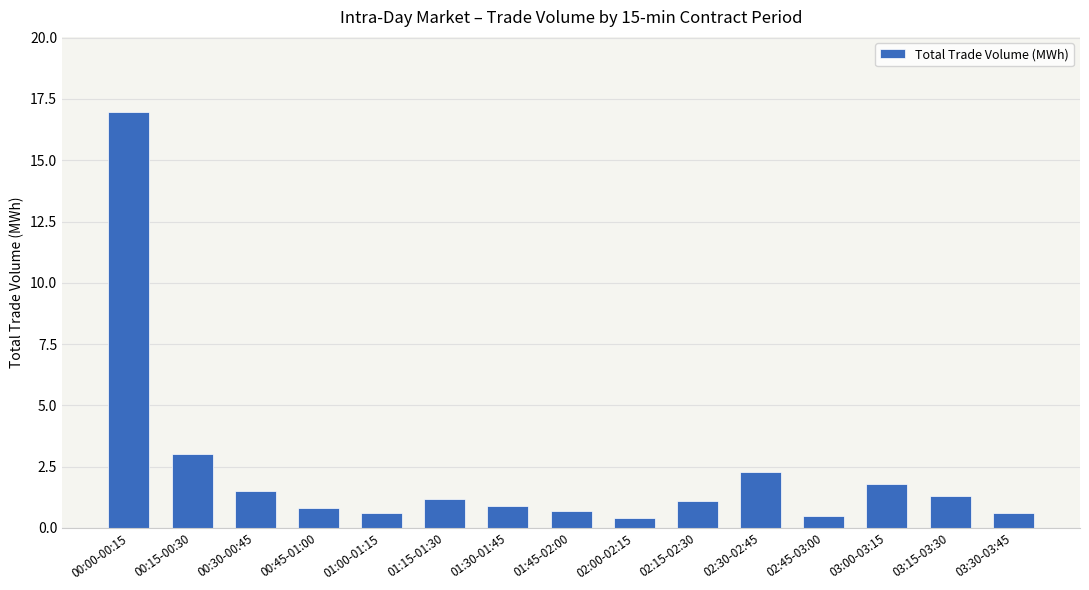

How many values are below 1?

7